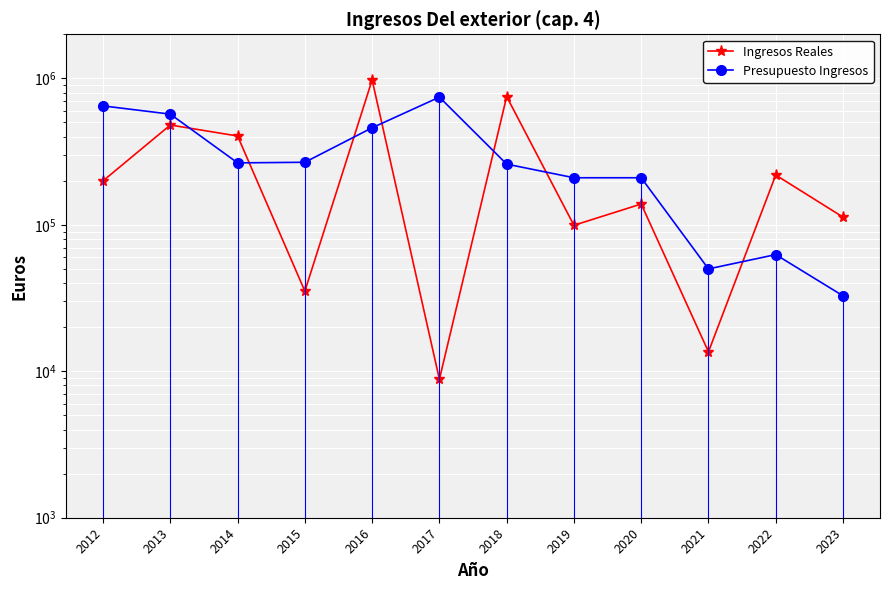

After their last crossing, which series has the higher values: Presupuesto Ingresos or Ingresos Reales?

Ingresos Reales